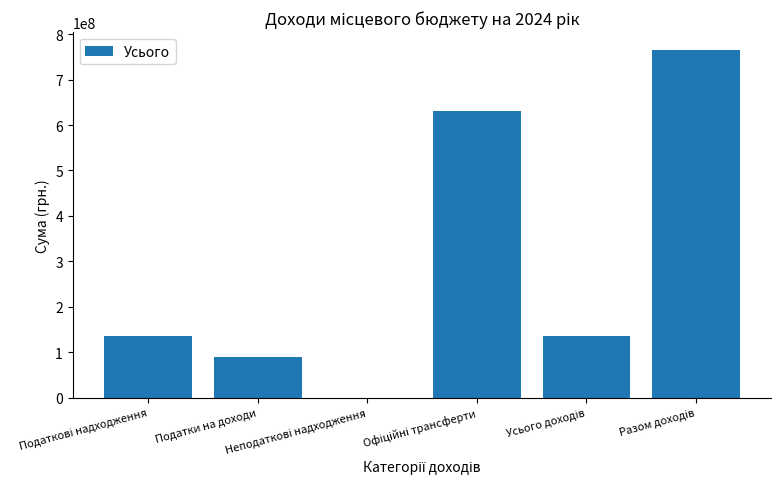

What is the maximum value shown in the chart?

766073838